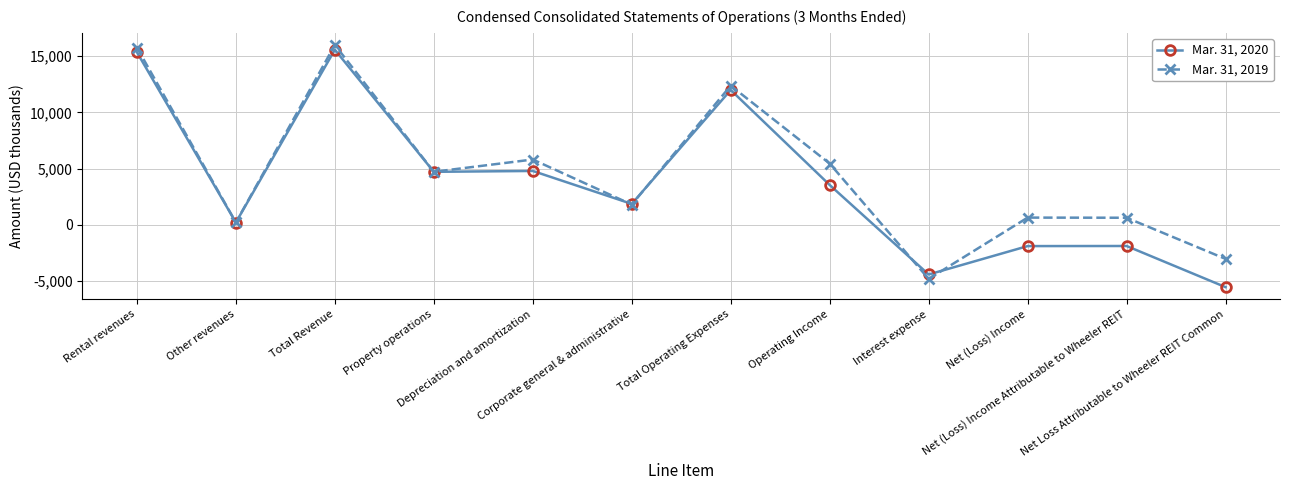

What is the approximate value of Mar. 31, 2020 at Interest expense, to the nearest 100?

-4400